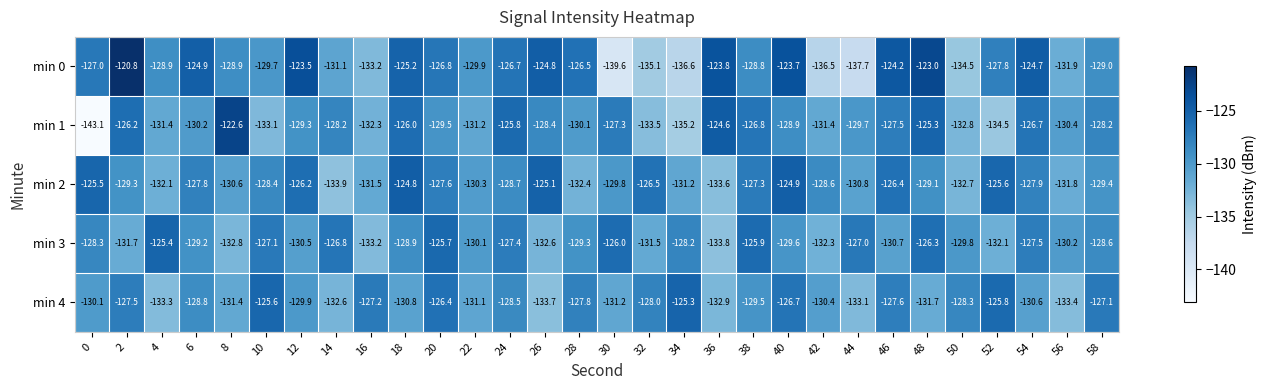

The value of min 3 at 14 is -126.8. True or false?

True